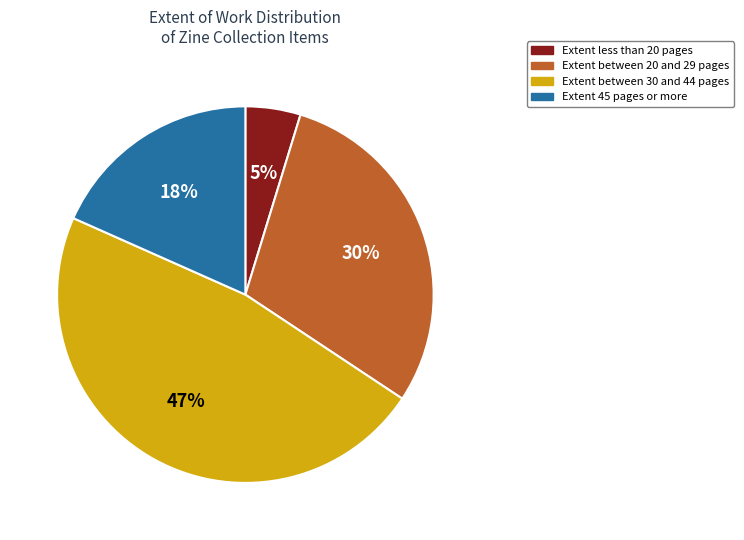

Is there a majority slice in this chart?

No